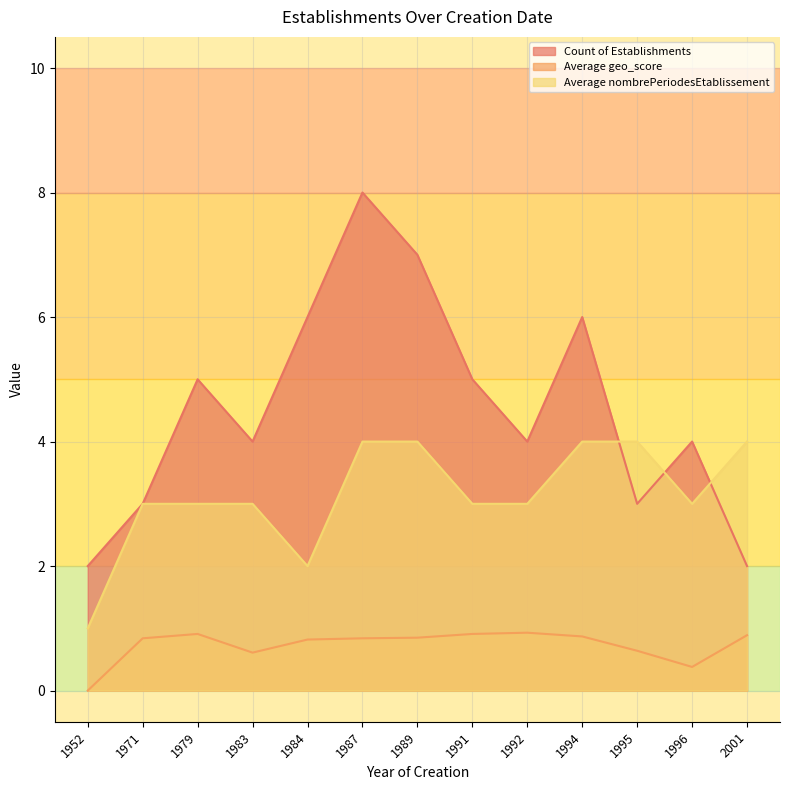

What is the difference between the maximum and minimum values in the Average geo_score series?

0.9